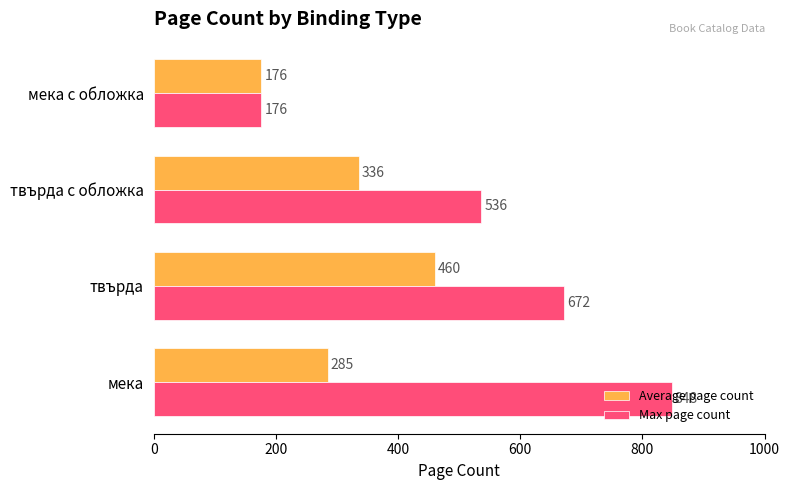

How many Average page count values are between 285 and 460?

3